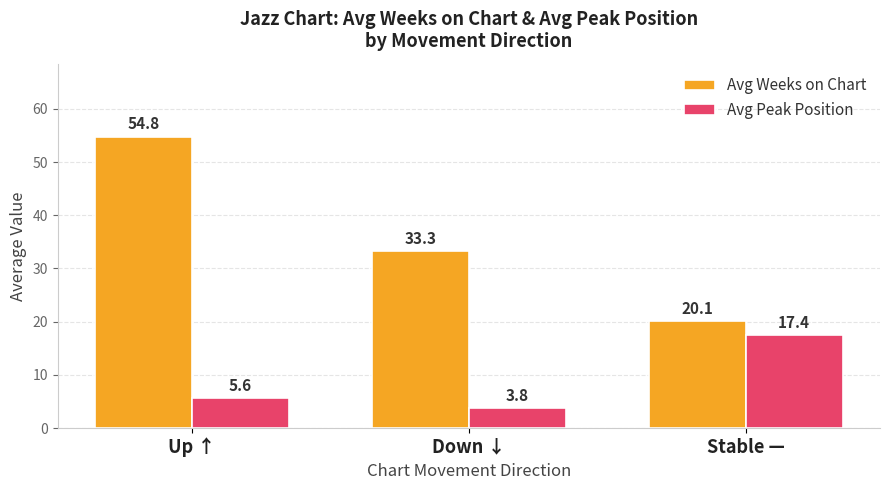

What is the difference between the maximum and minimum values in the Avg Weeks on Chart series?

34.7